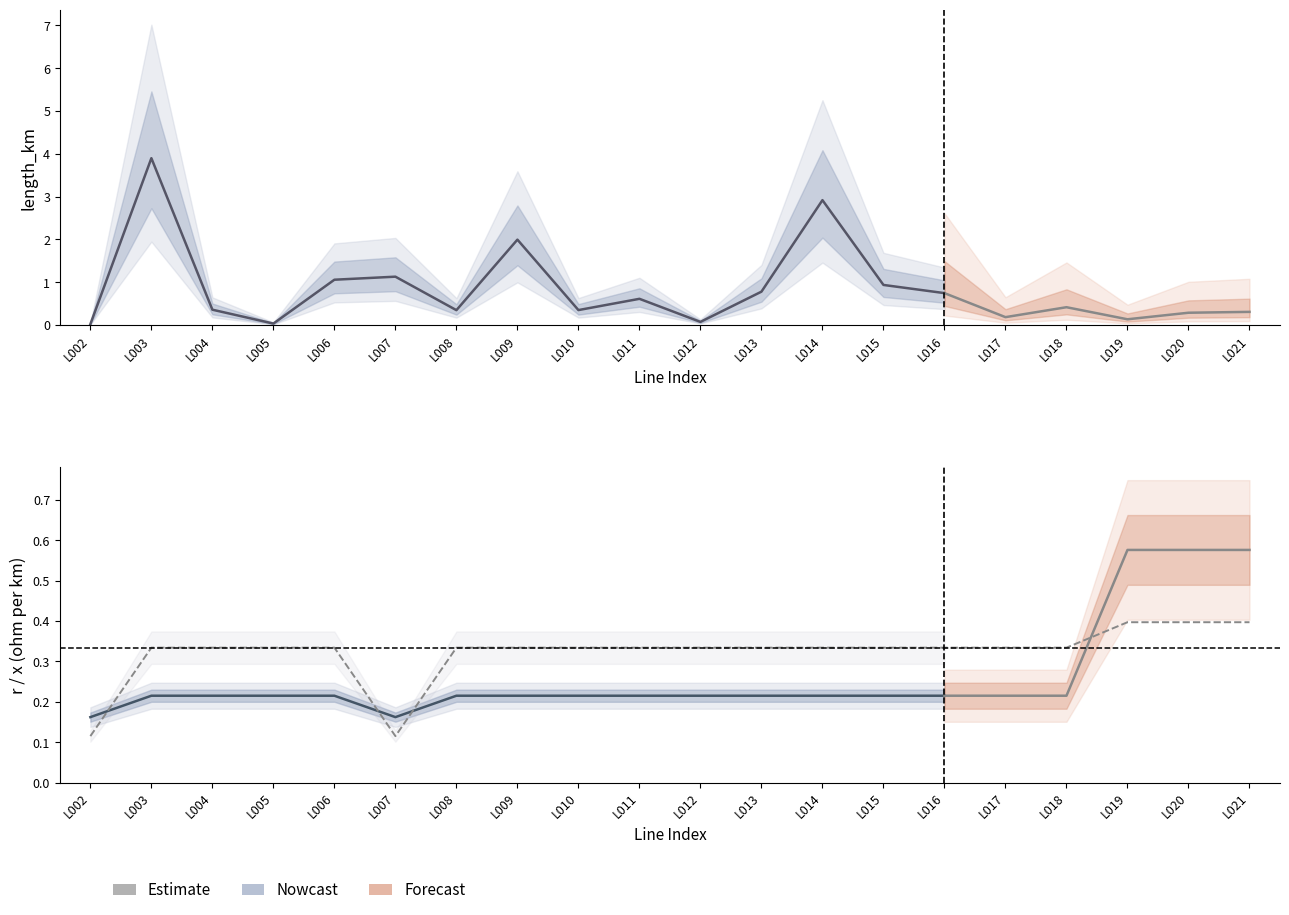

Which category has the highest value in the x_ohm_per_km series?

L019